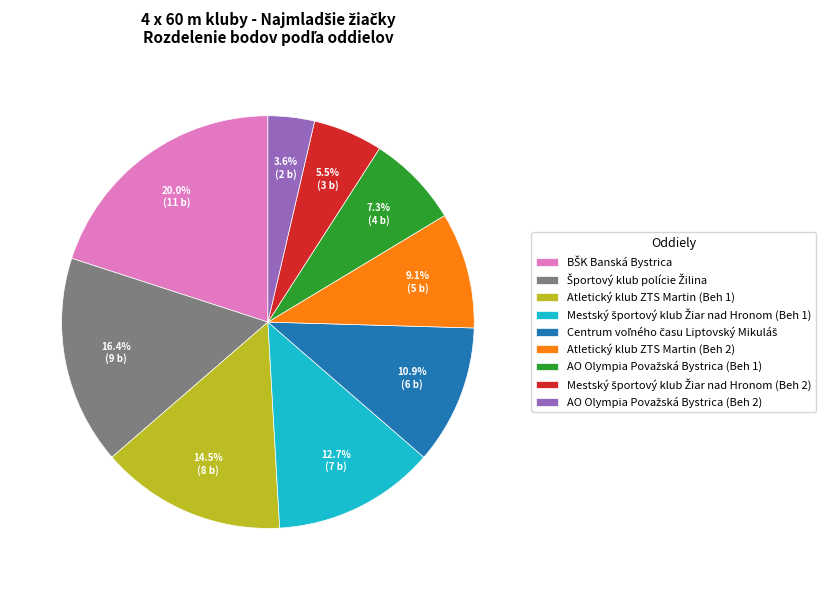

To the nearest percent, what portion does Atletický klub ZTS Martin (Beh 2) represent?

9%